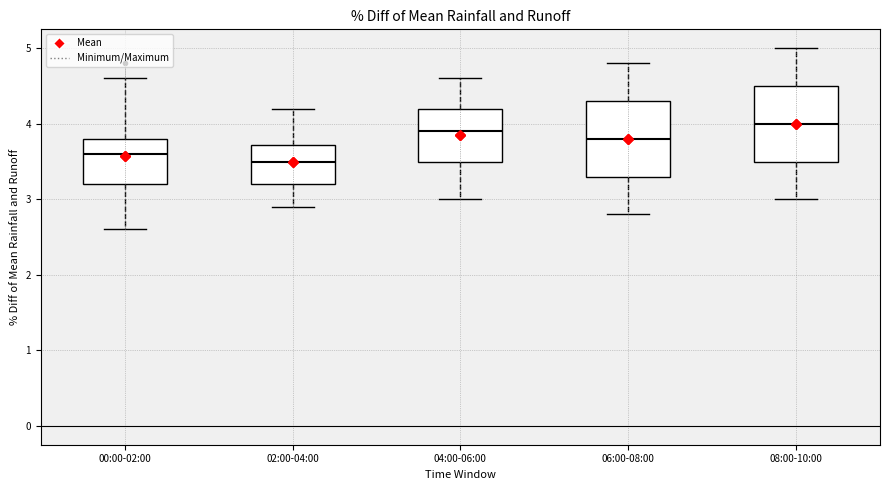

Reading left to right, transcribe this box plot: for each box, give where its median line is, the range the box spans, and where its two whiskers end, as read against the y-axis. The values are not printed on the chart, so give them approximately, as read against the axis.

00:00-02:00: median 3.6, box 3.2 to 3.8, whiskers 2.6 to 4.6
02:00-04:00: median 3.5, box 3.2 to 3.7, whiskers 2.9 to 4.2
04:00-06:00: median 3.9, box 3.5 to 4.2, whiskers 3.0 to 4.6
06:00-08:00: median 3.8, box 3.3 to 4.3, whiskers 2.8 to 4.8
08:00-10:00: median 4.0, box 3.5 to 4.5, whiskers 3.0 to 5.0